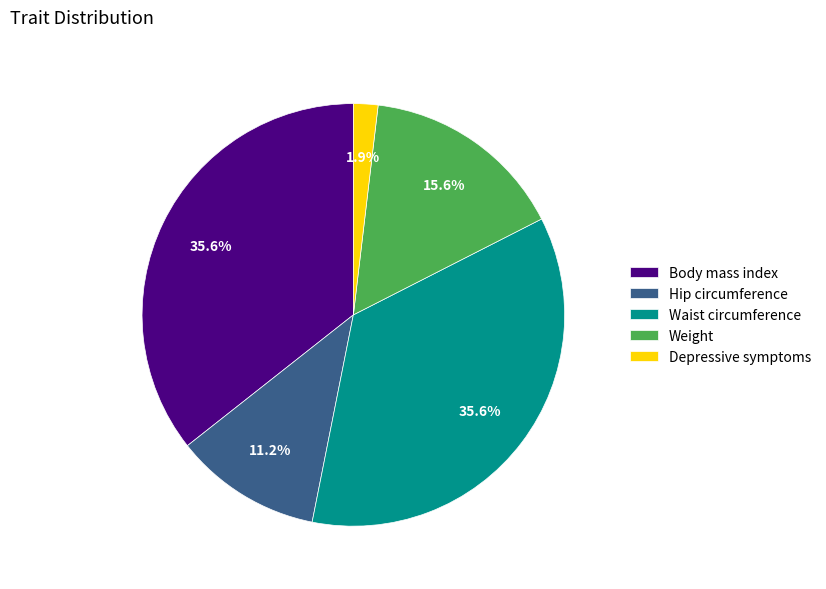

How many slices are in this pie chart?

5